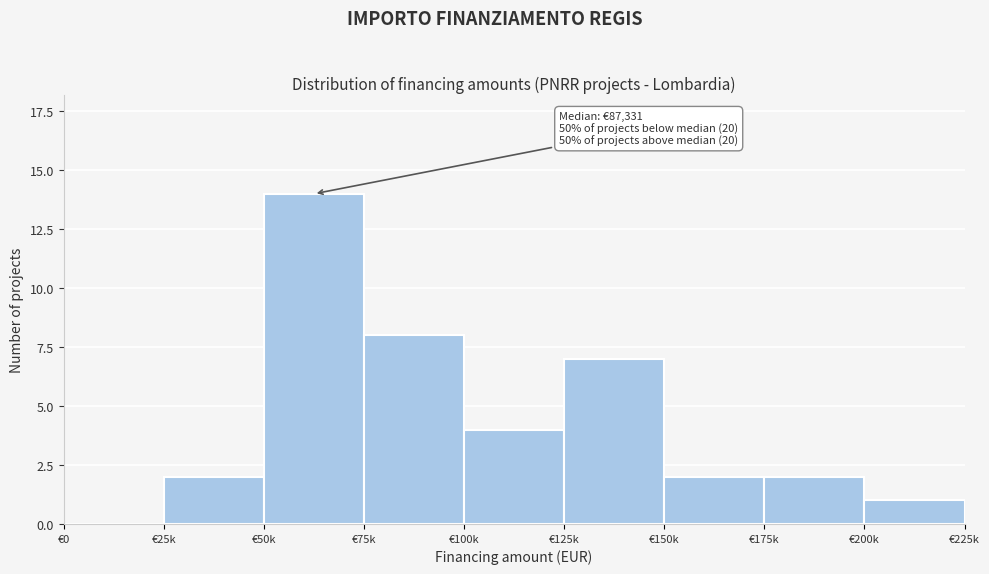

Reading right to left, transcribe all the data shown in this chart.

€200k=1	€175k=2	€150k=2	€125k=7	€100k=4	€75k=8	€50k=14	€25k=2	€0=0